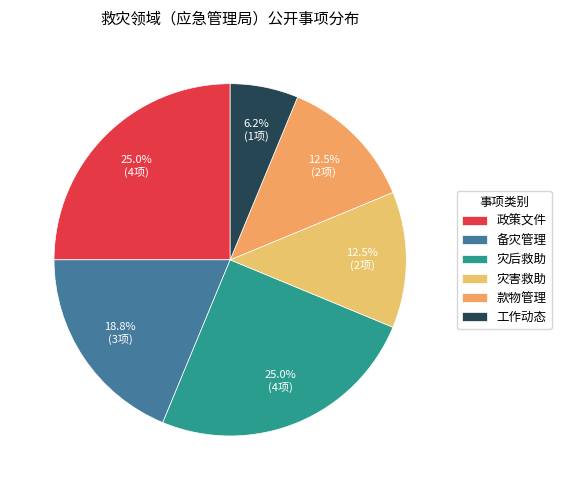

To the nearest percent, what portion does 工作动态 represent?

6%